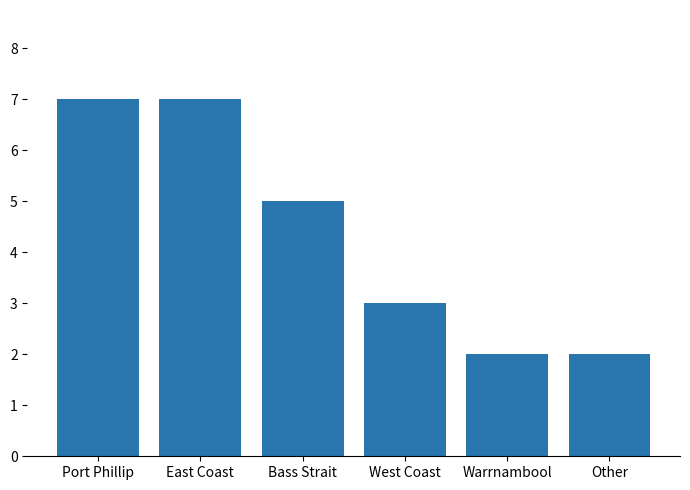

True or false: the data shows 7 at East Coast.

True